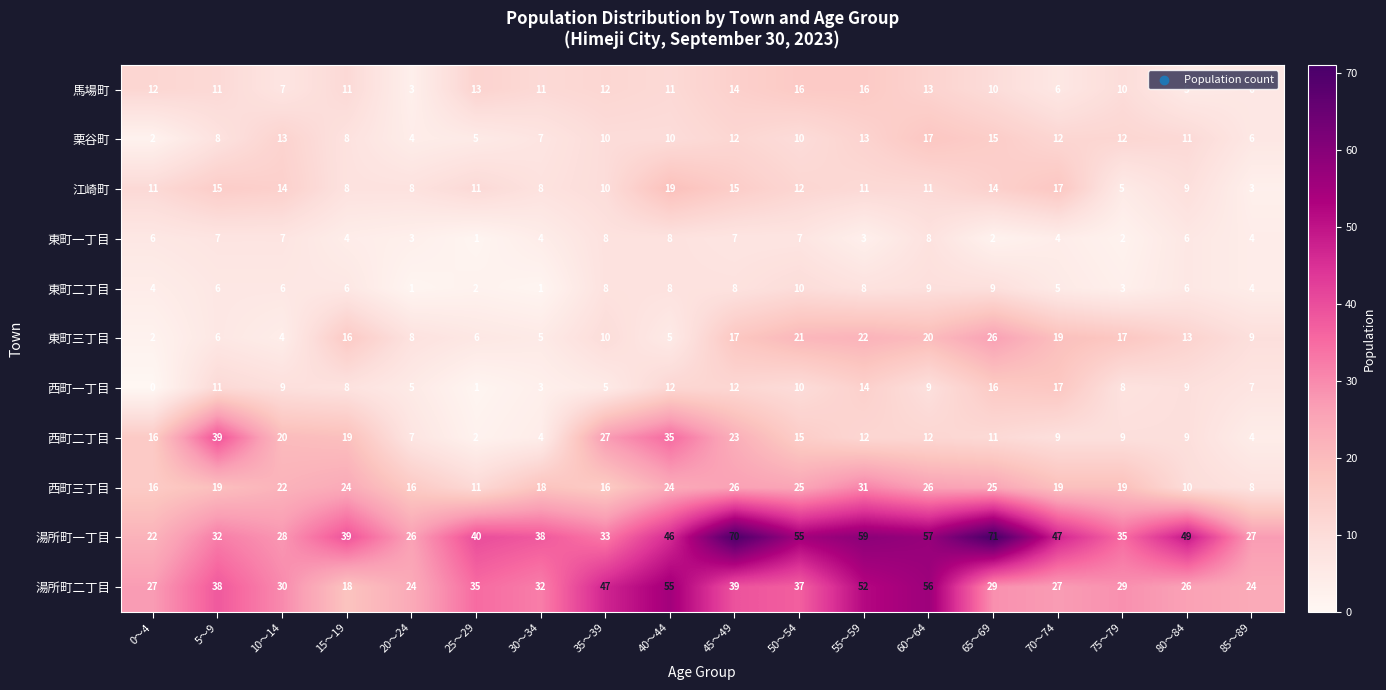

Which series has the largest total across all categories?

湯所町一丁目